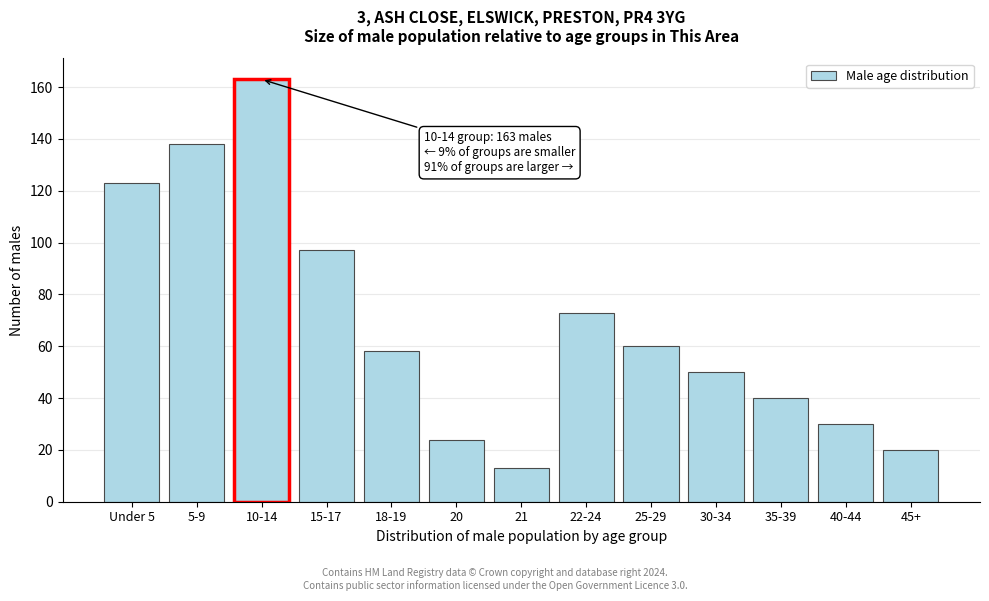

Reading right to left, transcribe all the data shown in this chart.

20	30	40	50	60	73	13	24	58	97	163	138	123